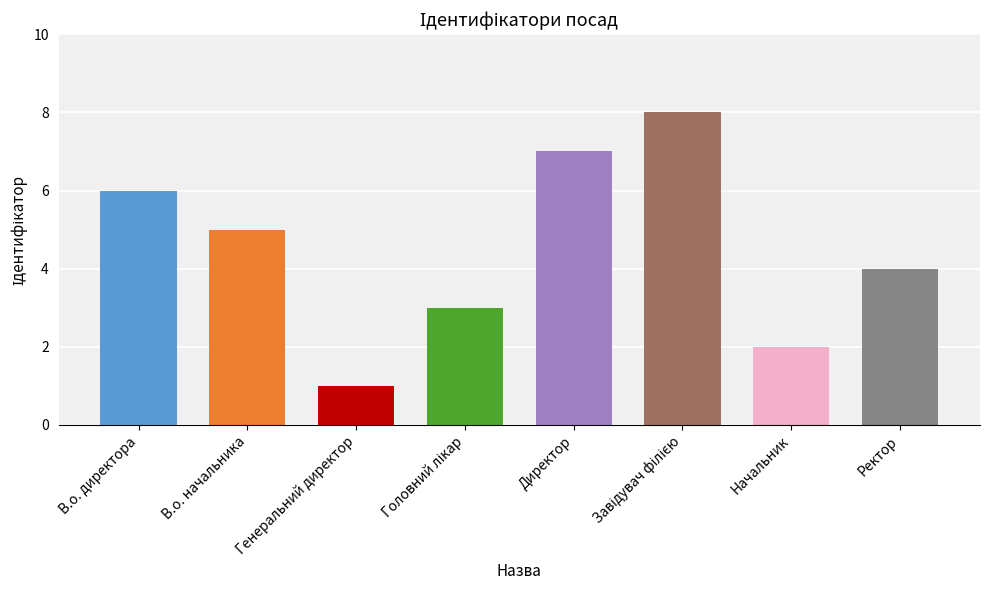

What position from the right is Ректор?

1